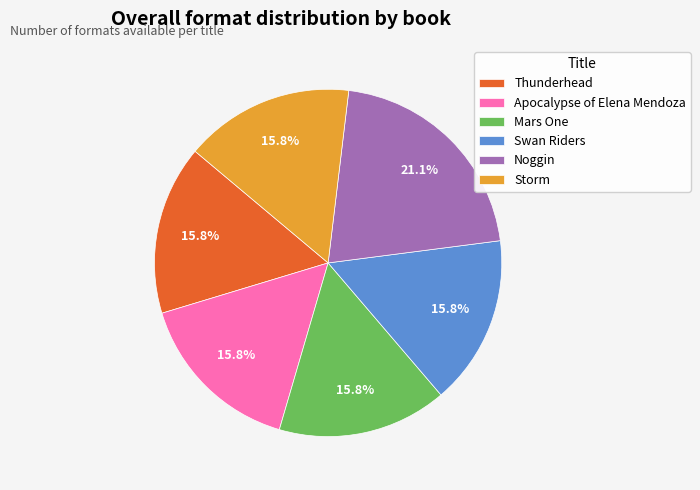

Which has a higher value, Noggin or Storm?

Noggin